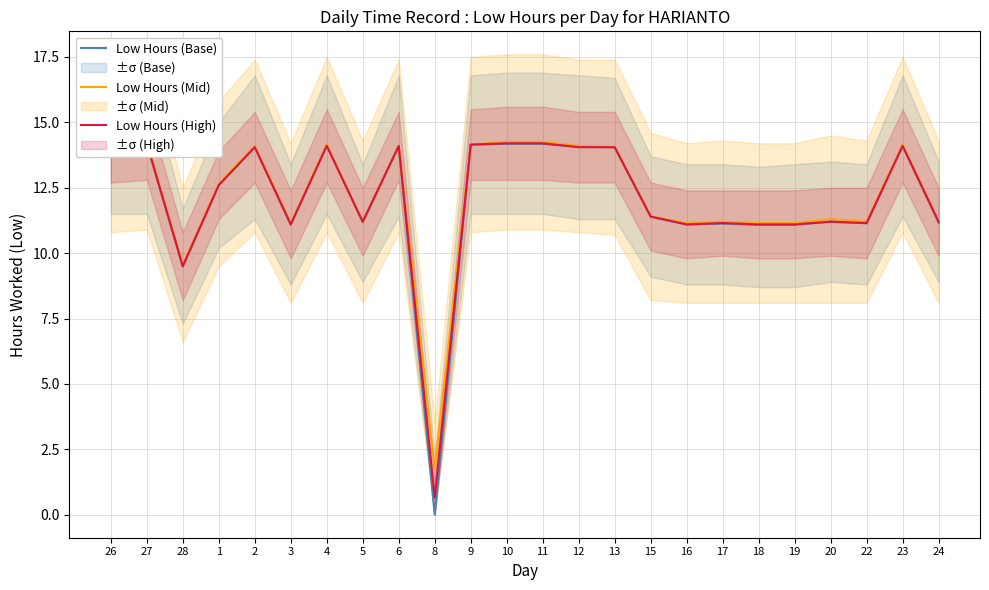

Reading left to right, transcribe all the data shown in this chart.

Low Hours (Base): 14.1	14.2	9.5	12.6	14.1	11.1	14.1	11.2	14.1	0.0	14.2	14.2	14.2	14.1	14.1	11.4	11.1	11.1	11.1	11.1	11.2	11.1	14.1	11.2
Low Hours (Mid): 14.2	14.2	9.6	12.7	14.1	11.1	14.2	11.2	14.1	1.8	14.2	14.2	14.2	14.1	14.0	11.4	11.1	11.2	11.1	11.1	11.3	11.2	14.2	11.2
Low Hours (High): 14.1	14.2	9.5	12.6	14.1	11.1	14.1	11.2	14.1	0.7	14.2	14.2	14.2	14.1	14.1	11.4	11.1	11.2	11.1	11.1	11.2	11.2	14.1	11.2